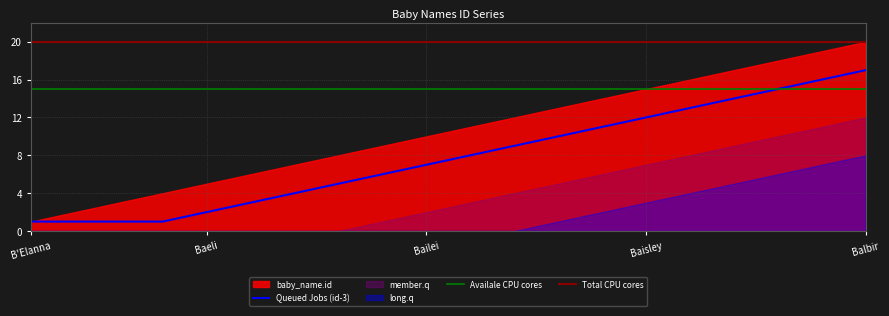

True or false: Queued Jobs (id-3) and Total CPU cores cross at least once.

False